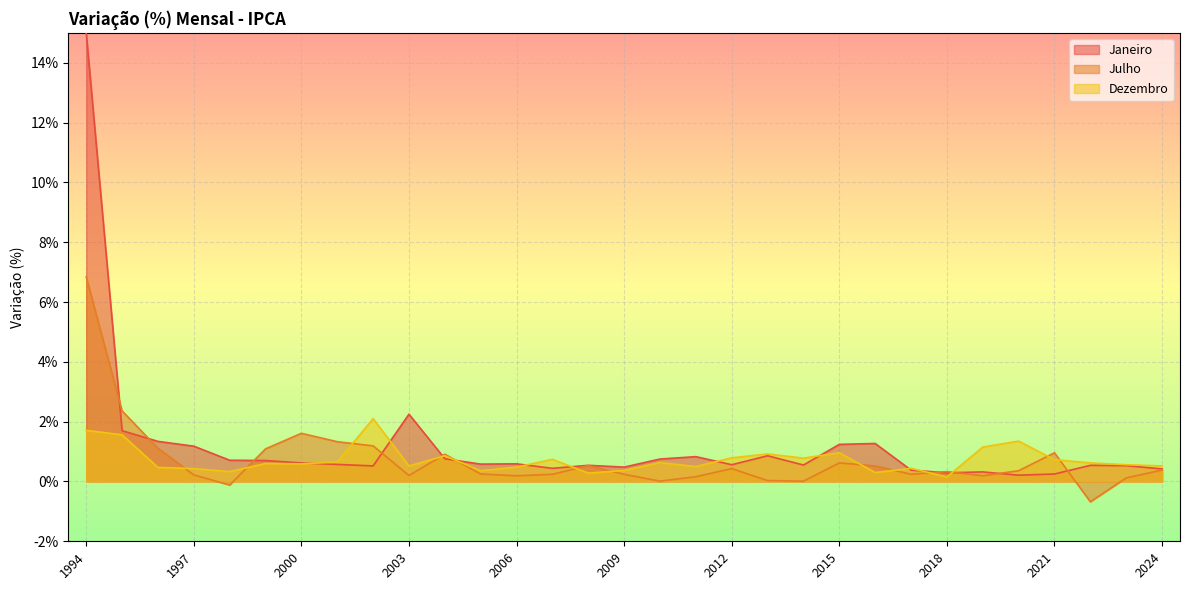

True or false: Janeiro has a value of 0.3 at 2019.

True